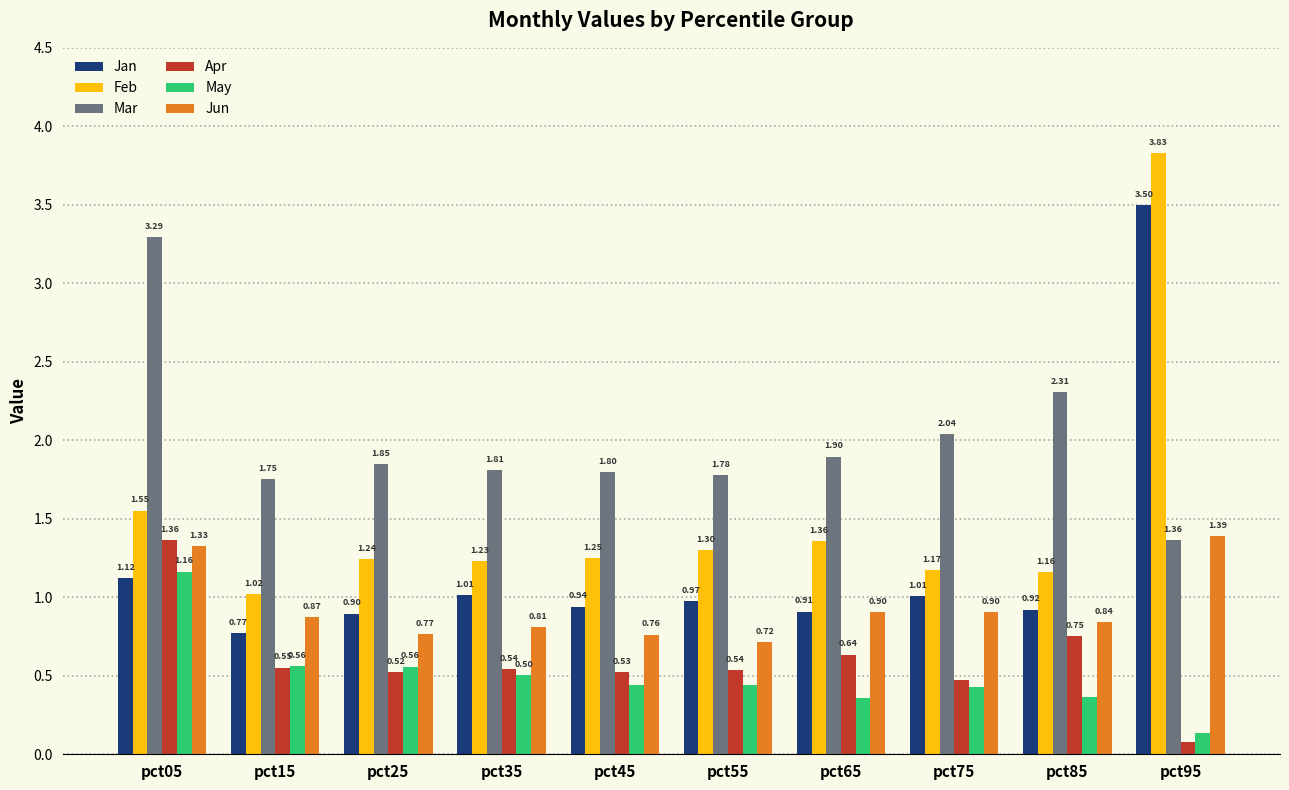

How many bars are there in each group?

6